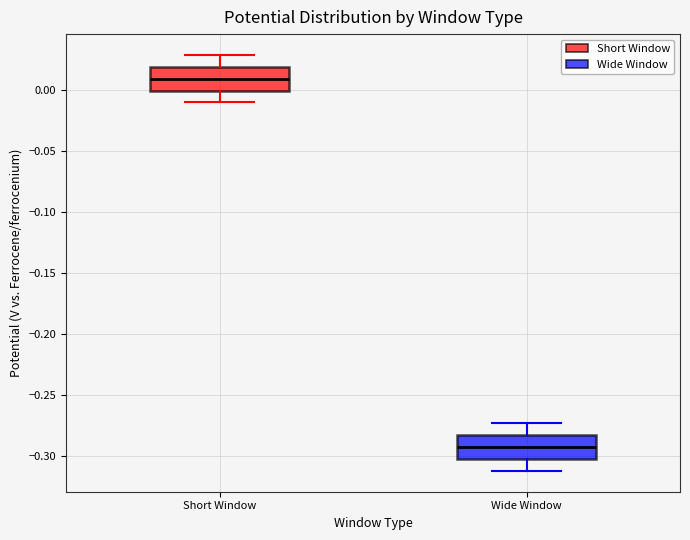

Where is the lower edge of the box for Wide Window on the y-axis? The values are not printed on the chart, so give them approximately, as read against the axis.

-0.300